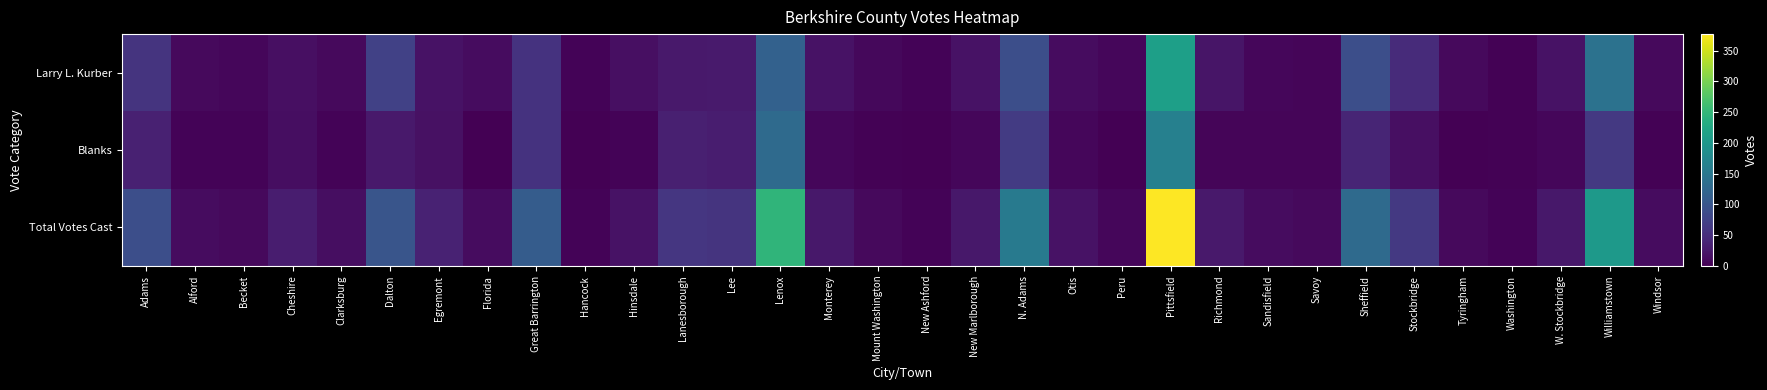

Rank the series at Lee from highest to lowest value.

Total Votes Cast, Blanks, Larry L. Kurber